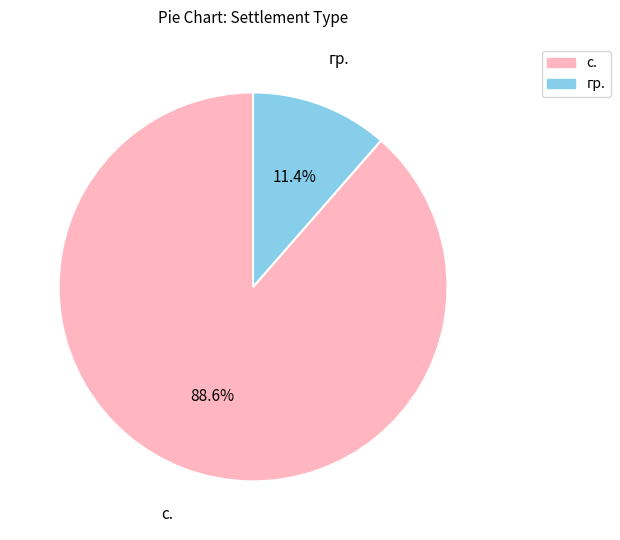

To the nearest percent, what is the difference between the гр. and с. slice percentages?

77%